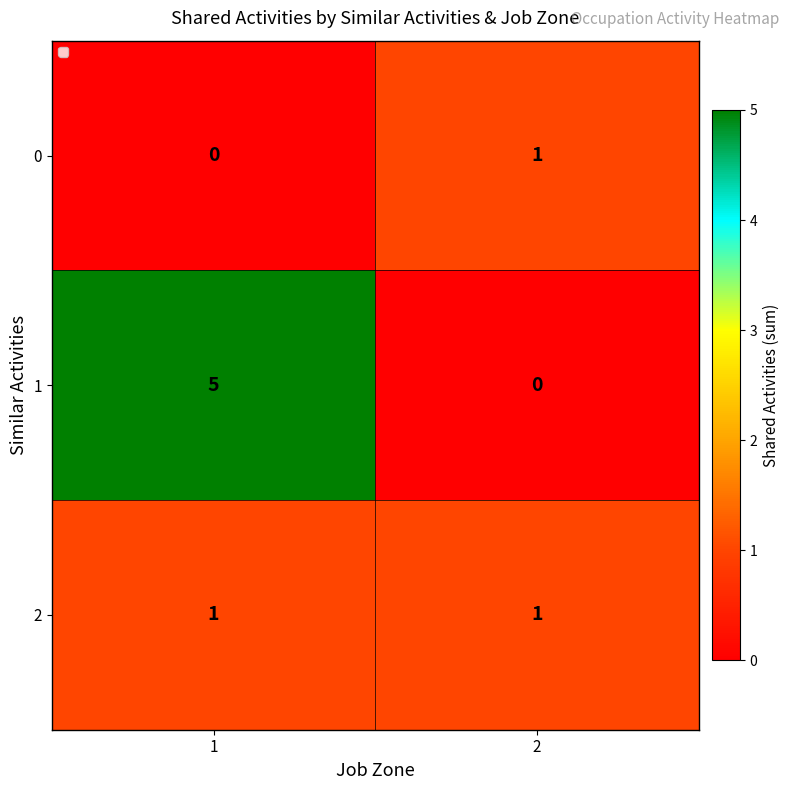

What is the difference between the highest and lowest values at 1?

5